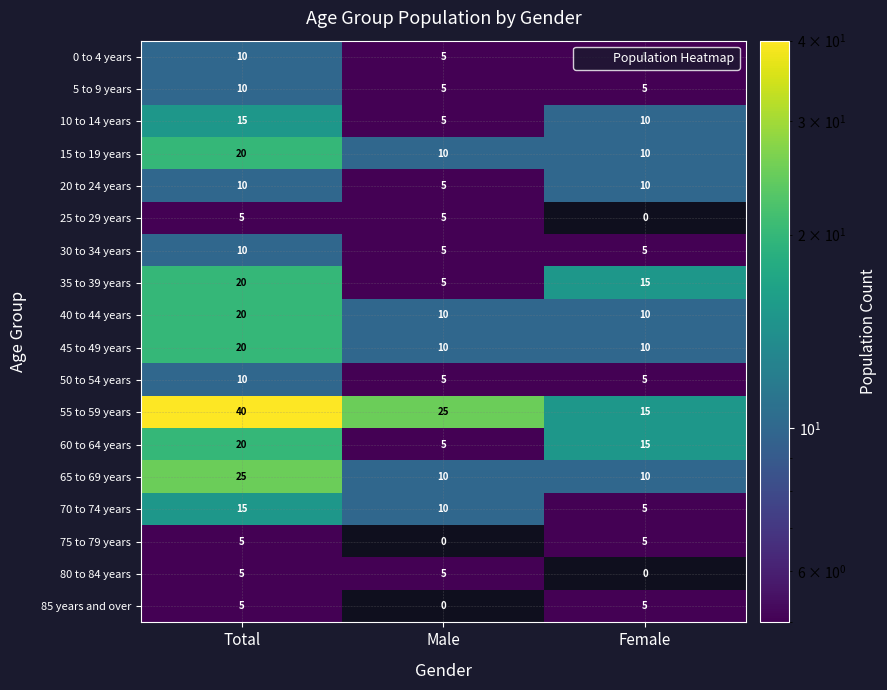

What is the difference between the second highest and minimum values in the 60 to 64 years series?

10